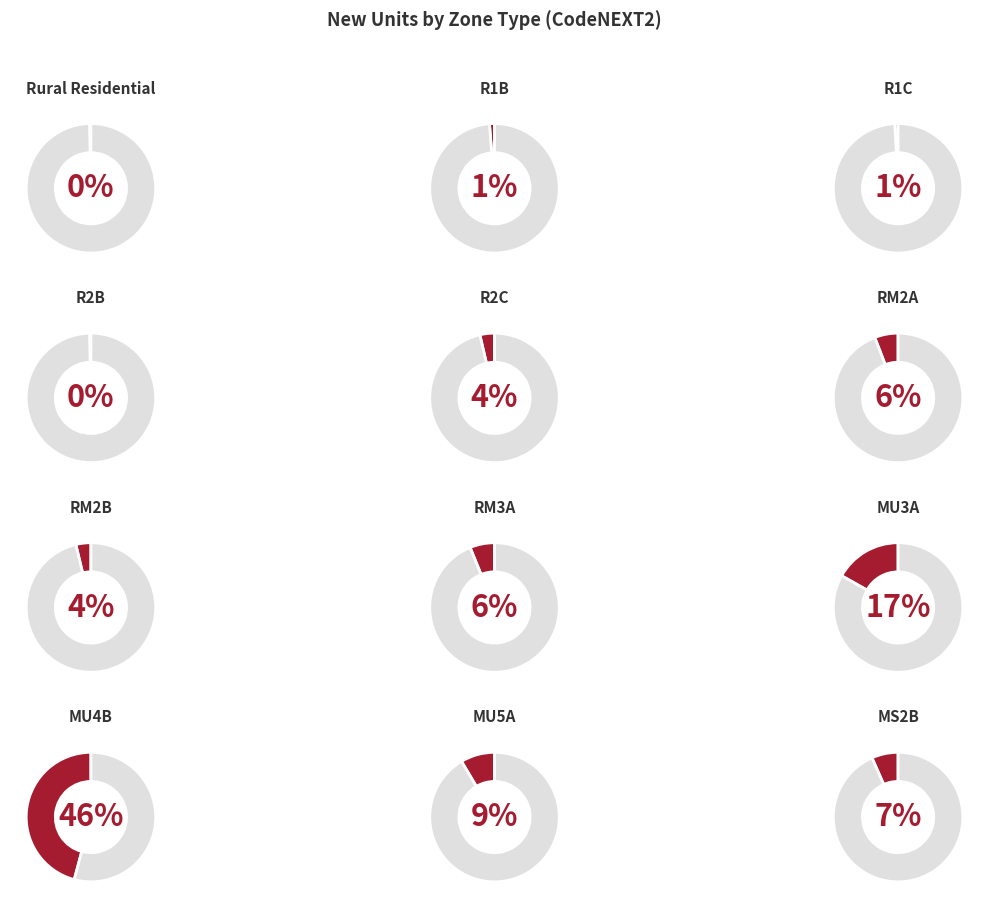

What percentage is the MU5A slice, to the nearest percent?

9%